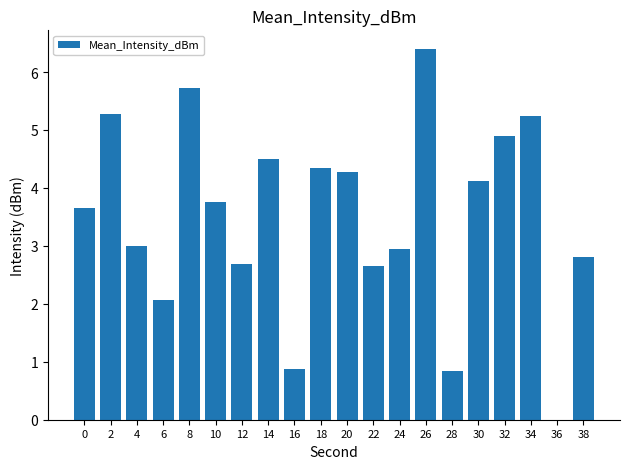

How many distinct data groups are displayed?

1